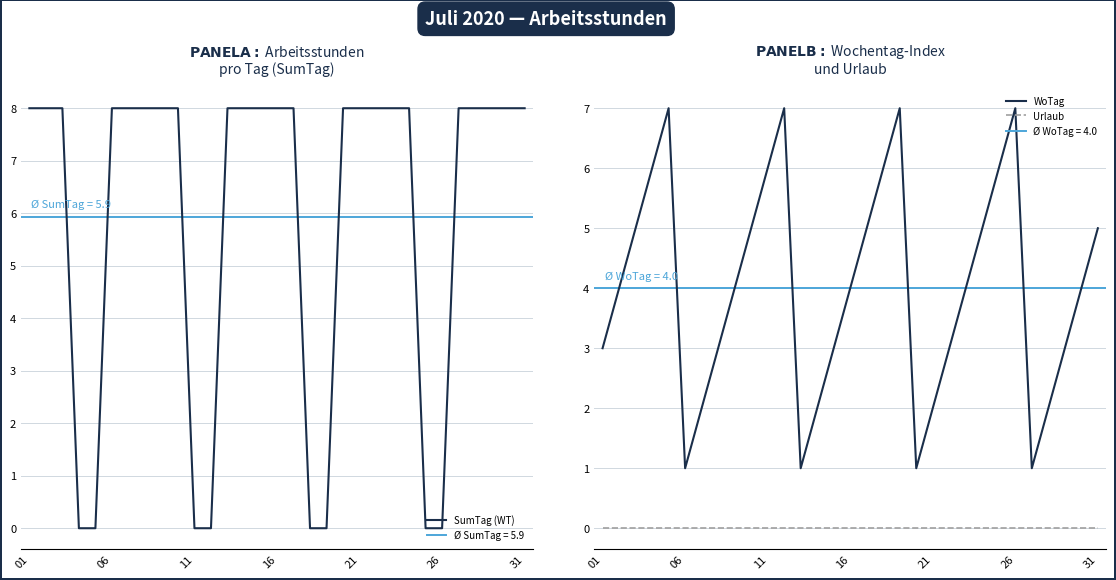

True or false: Urlaub and WoTag cross at least once.

False